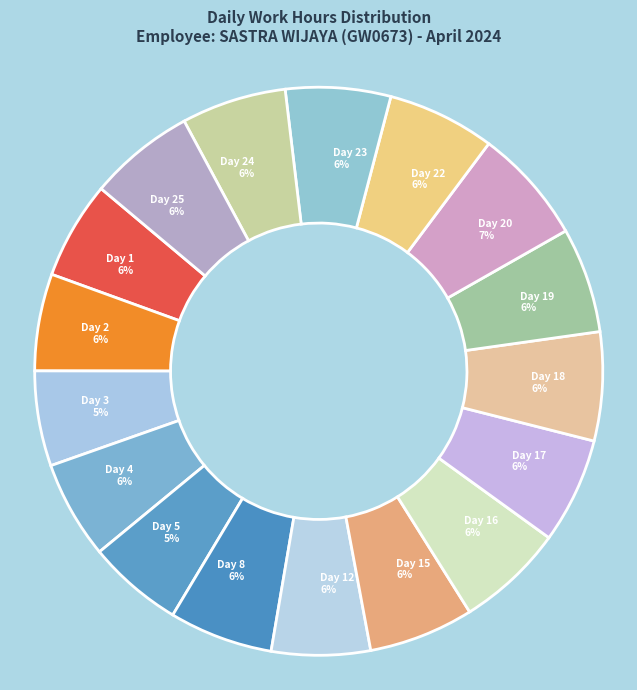

To the nearest percent, what is the combined percentage of Day 3 and Day 25?

11%